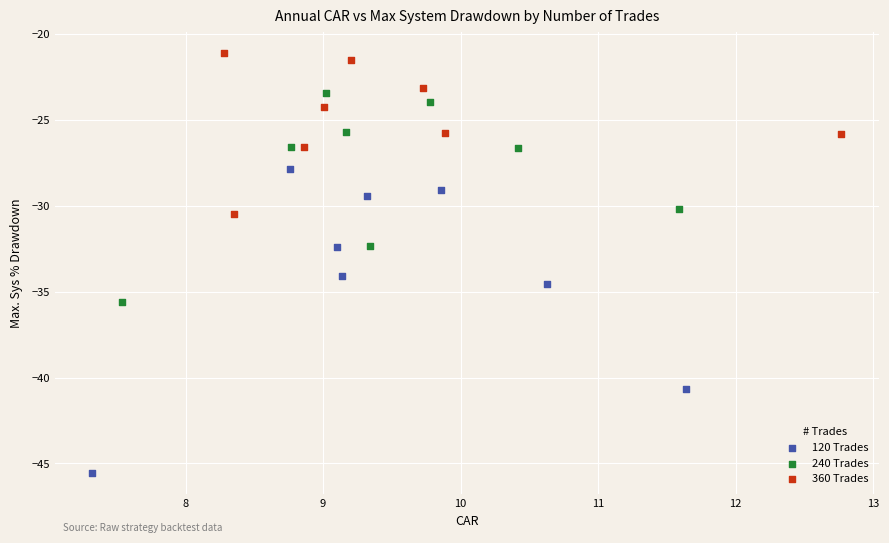

Which series has the widest spread of Y values?

120 Trades